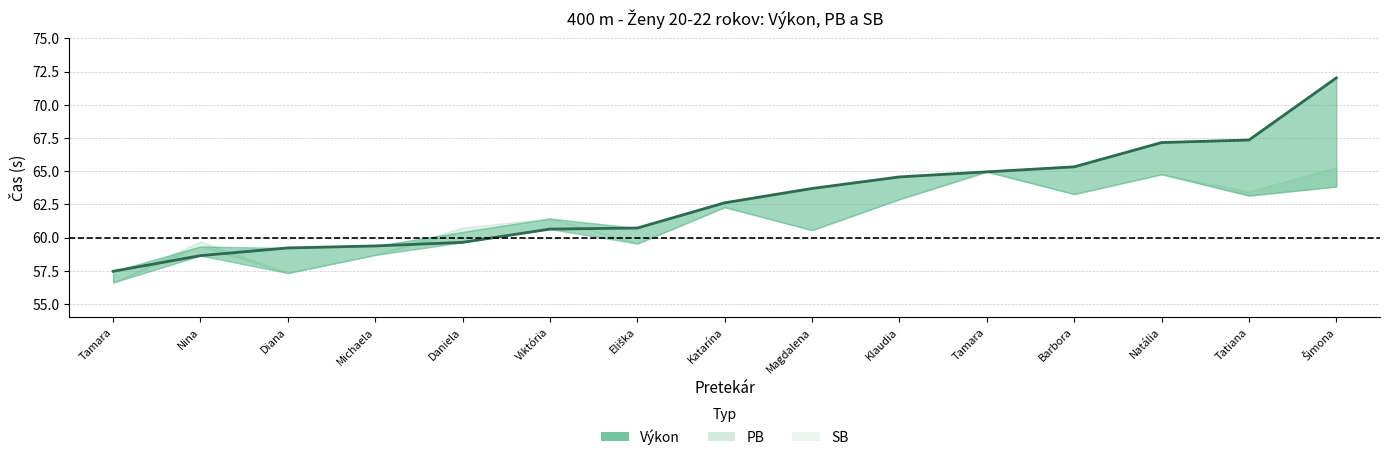

What is the label of the 9th point from the right?

Eliška